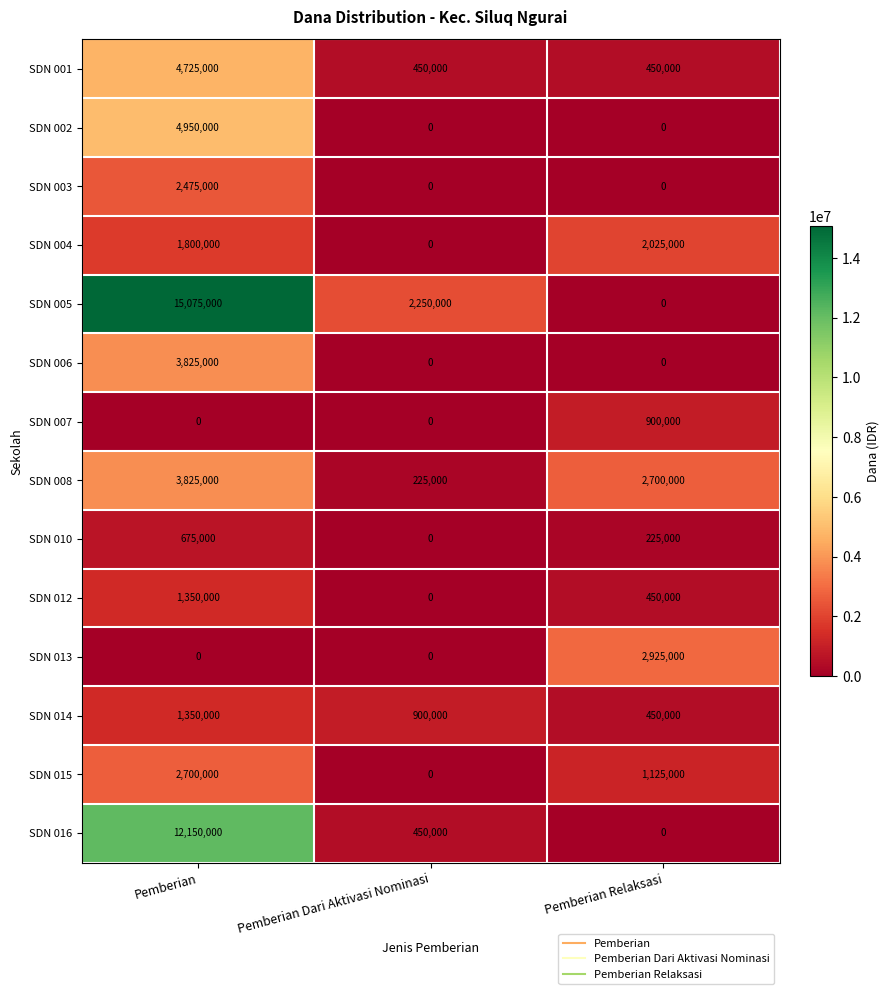

At which category does the chart reach its peak across all series?

Pemberian